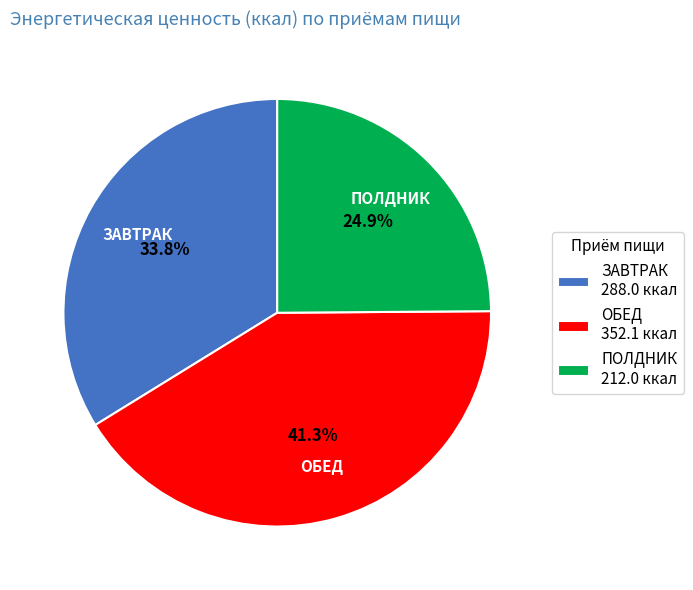

Which category has the biggest portion of the pie?

ОБЕД